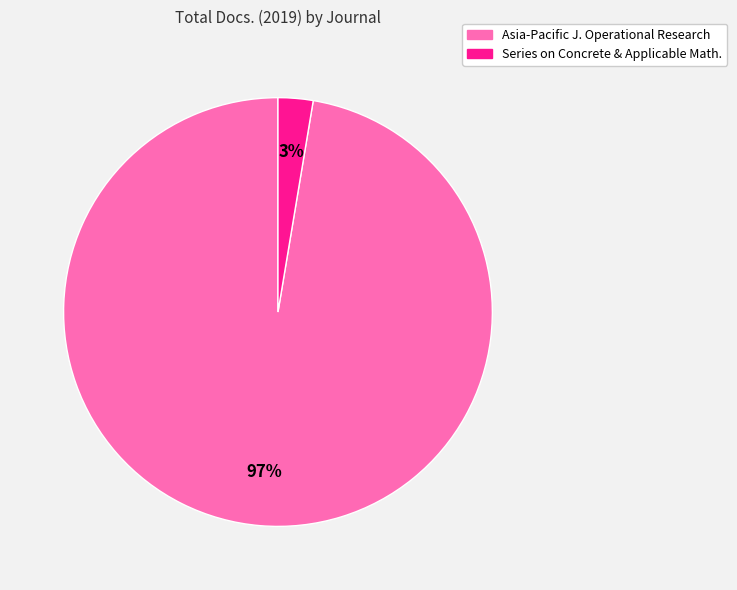

To the nearest percent, what is the average slice percentage?

50%